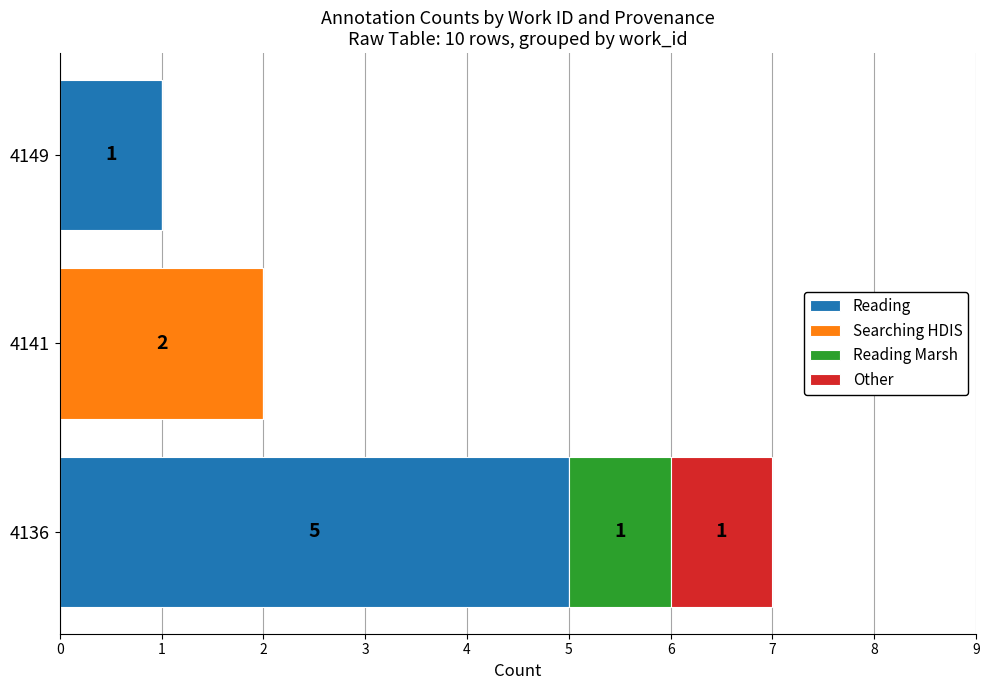

Is it true that Reading equals 5 at 4136?

True